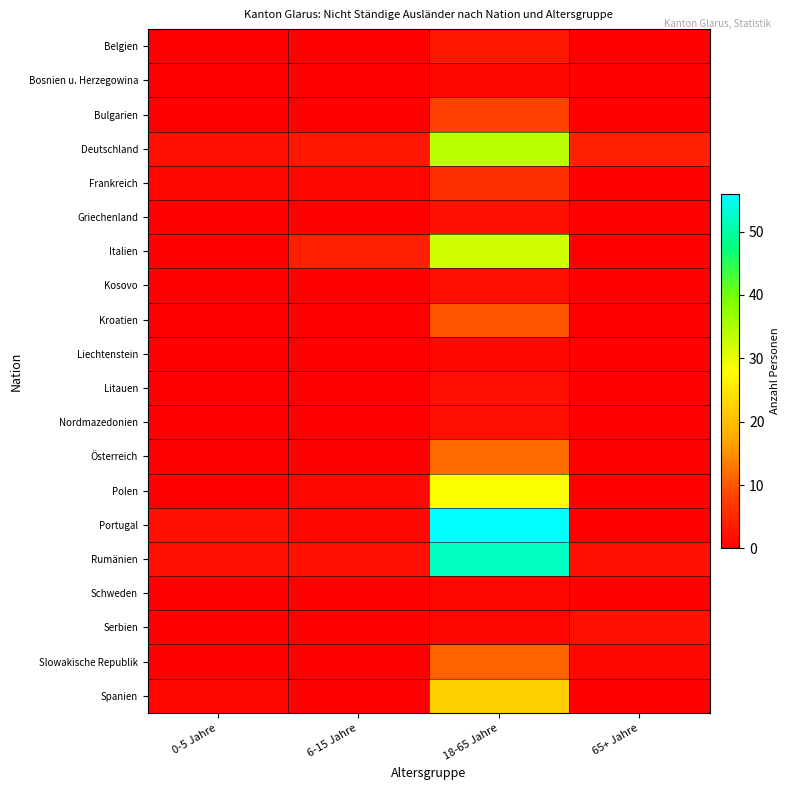

Reading left to right, extract all data points from this chart.

Belgien: 0-5 Jahre=0	6-15 Jahre=0	18-65 Jahre=3	65+ Jahre=0
Bosnien u. Herzegowina: 0-5 Jahre=0	6-15 Jahre=0	18-65 Jahre=1	65+ Jahre=0
Bulgarien: 0-5 Jahre=0	6-15 Jahre=0	18-65 Jahre=8	65+ Jahre=0
Deutschland: 0-5 Jahre=2	6-15 Jahre=3	18-65 Jahre=34	65+ Jahre=4
Frankreich: 0-5 Jahre=1	6-15 Jahre=1	18-65 Jahre=6	65+ Jahre=0
Griechenland: 0-5 Jahre=0	6-15 Jahre=0	18-65 Jahre=2	65+ Jahre=0
Italien: 0-5 Jahre=0	6-15 Jahre=4	18-65 Jahre=32	65+ Jahre=0
Kosovo: 0-5 Jahre=0	6-15 Jahre=0	18-65 Jahre=2	65+ Jahre=0
Kroatien: 0-5 Jahre=0	6-15 Jahre=0	18-65 Jahre=10	65+ Jahre=0
Liechtenstein: 0-5 Jahre=0	6-15 Jahre=0	18-65 Jahre=1	65+ Jahre=0
Litauen: 0-5 Jahre=0	6-15 Jahre=0	18-65 Jahre=2	65+ Jahre=0
Nordmazedonien: 0-5 Jahre=0	6-15 Jahre=0	18-65 Jahre=2	65+ Jahre=0
Österreich: 0-5 Jahre=0	6-15 Jahre=0	18-65 Jahre=12	65+ Jahre=0
Polen: 0-5 Jahre=0	6-15 Jahre=1	18-65 Jahre=28	65+ Jahre=0
Portugal: 0-5 Jahre=2	6-15 Jahre=1	18-65 Jahre=56	65+ Jahre=0
Rumänien: 0-5 Jahre=2	6-15 Jahre=2	18-65 Jahre=52	65+ Jahre=2
Schweden: 0-5 Jahre=0	6-15 Jahre=0	18-65 Jahre=1	65+ Jahre=0
Serbien: 0-5 Jahre=0	6-15 Jahre=0	18-65 Jahre=1	65+ Jahre=2
Slowakische Republik: 0-5 Jahre=0	6-15 Jahre=0	18-65 Jahre=11	65+ Jahre=1
Spanien: 0-5 Jahre=1	6-15 Jahre=0	18-65 Jahre=22	65+ Jahre=0